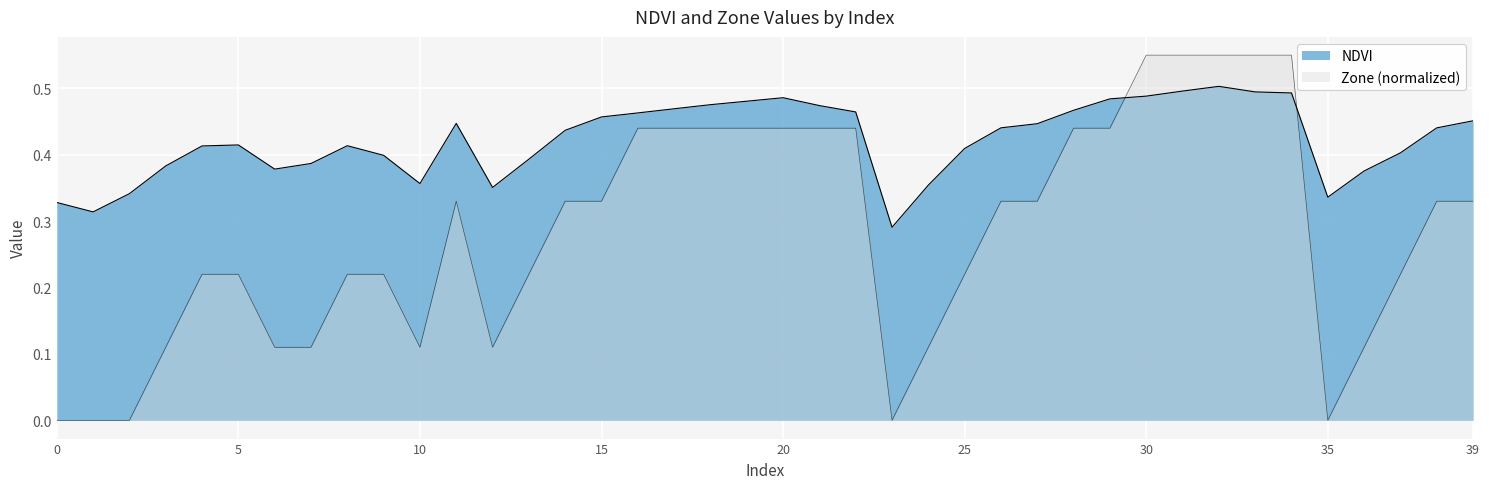

What is the total value across all series at 27?

0.8